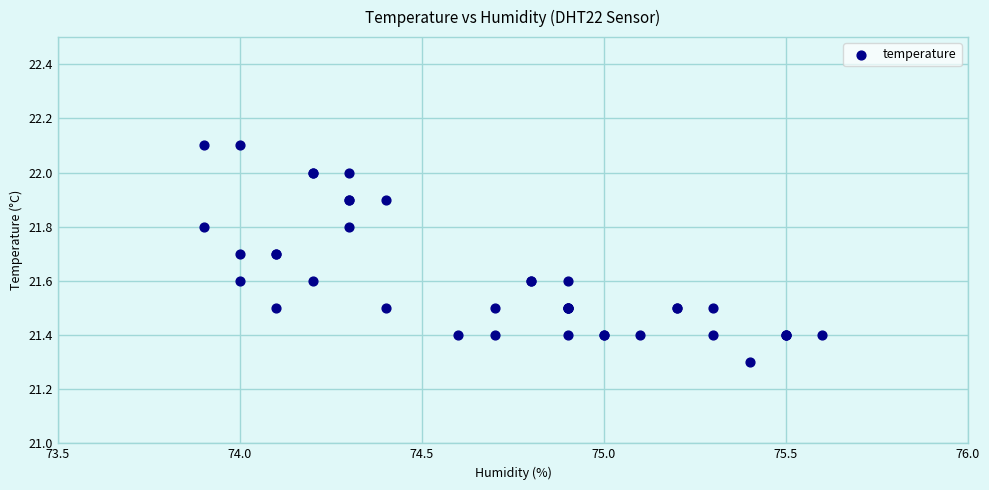

What Y value in the scatter plot is closest to 21?

21.3